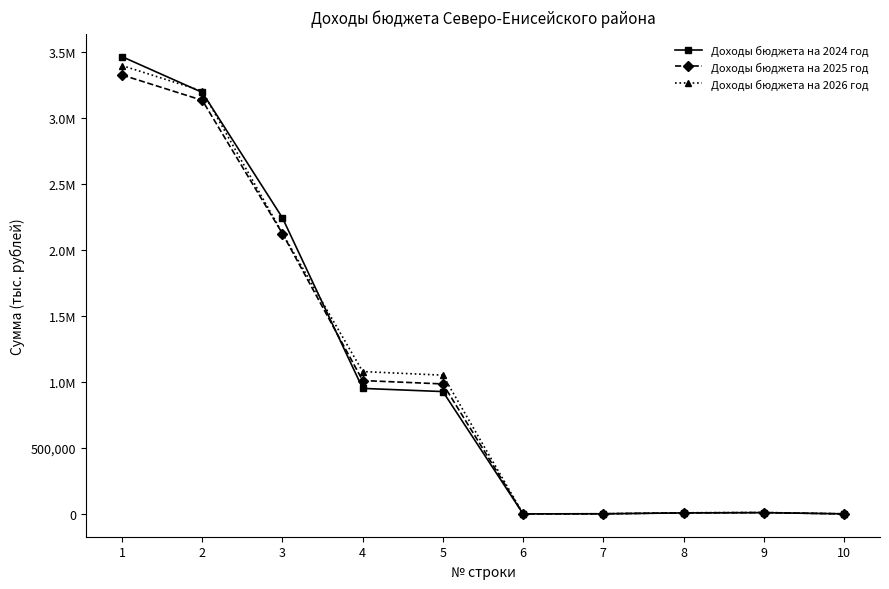

What are all the series names shown in the legend?

Доходы бюджета на 2024 год, Доходы бюджета на 2025 год, Доходы бюджета на 2026 год